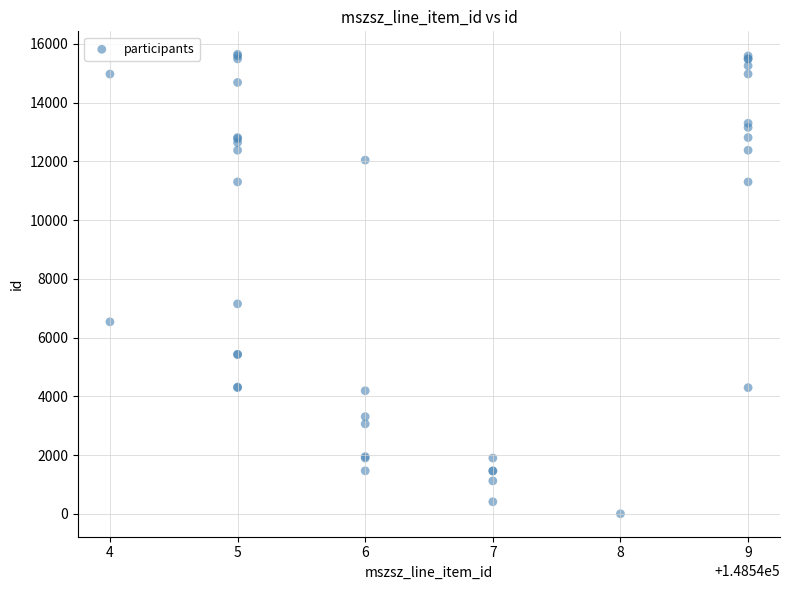

What Y value in the scatter plot is closest to 7821?

7147